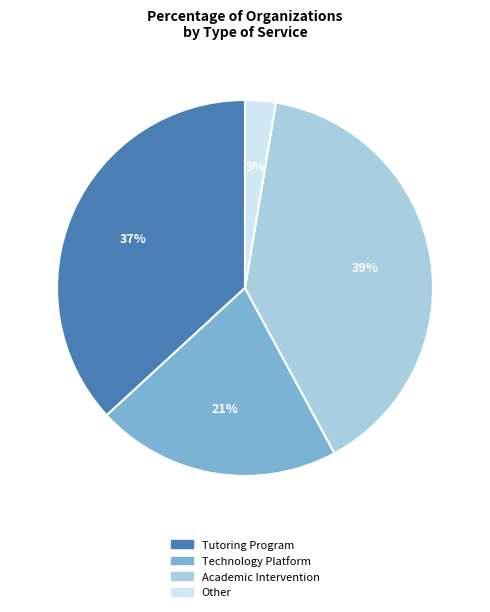

To the nearest percent, what is the combined percentage of Academic Intervention and Tutoring Program?

76%